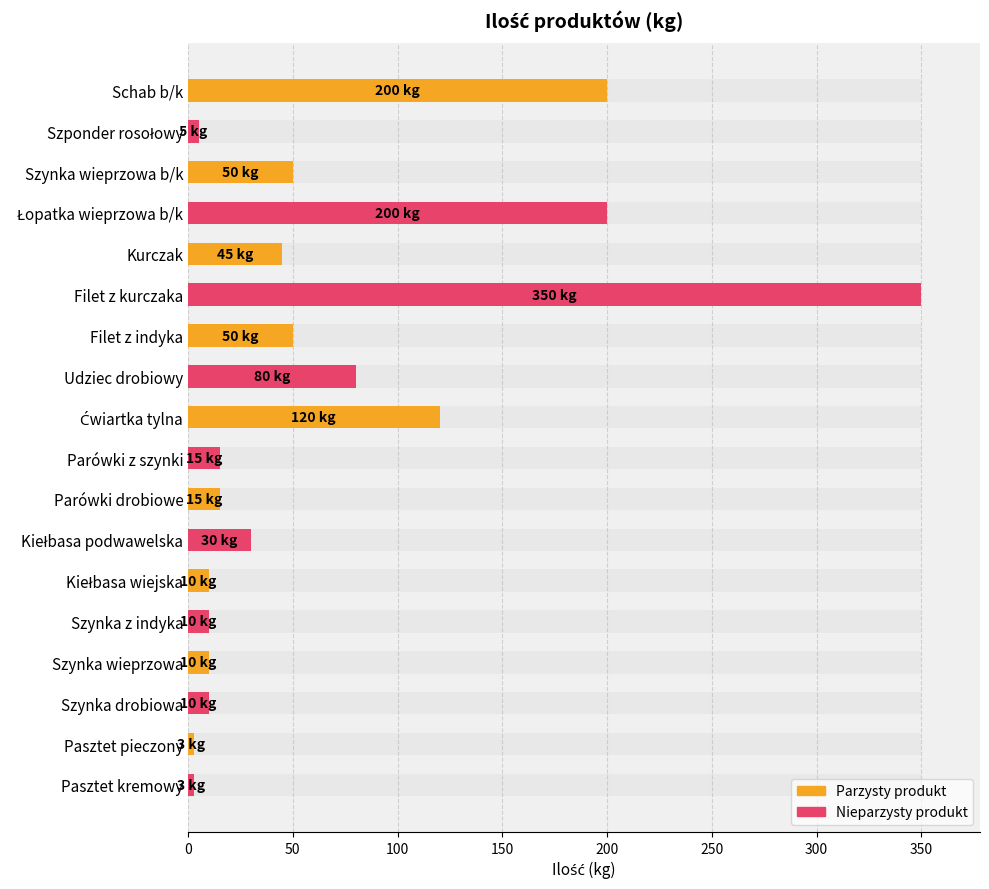

What is the difference between the values at Szynka z indyka and Schab b/k?

190